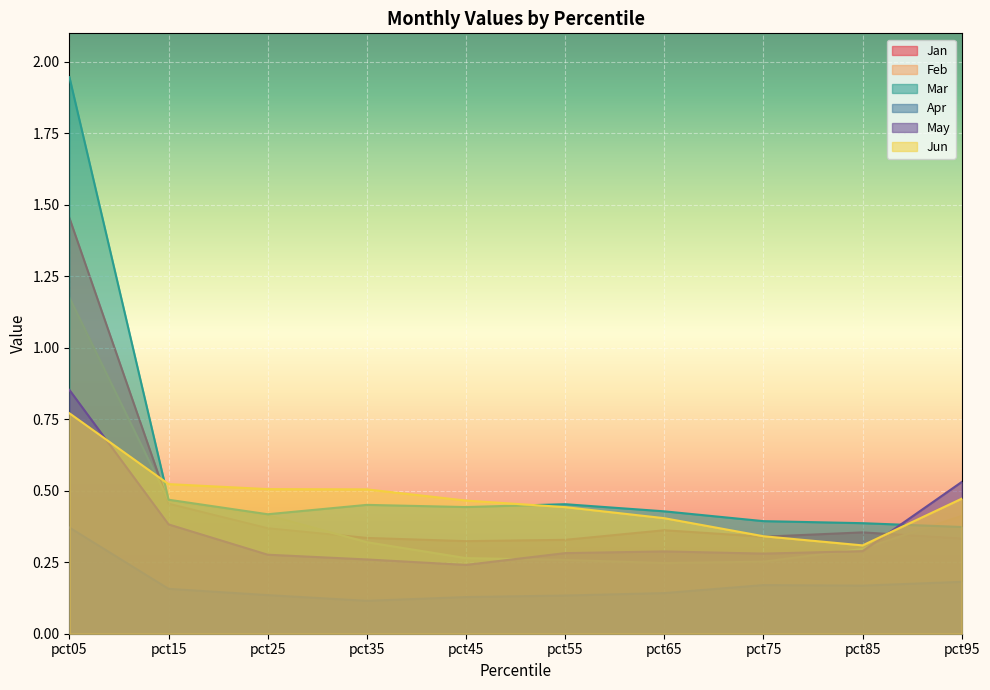

Between pct25 and pct85, which is larger?

pct25